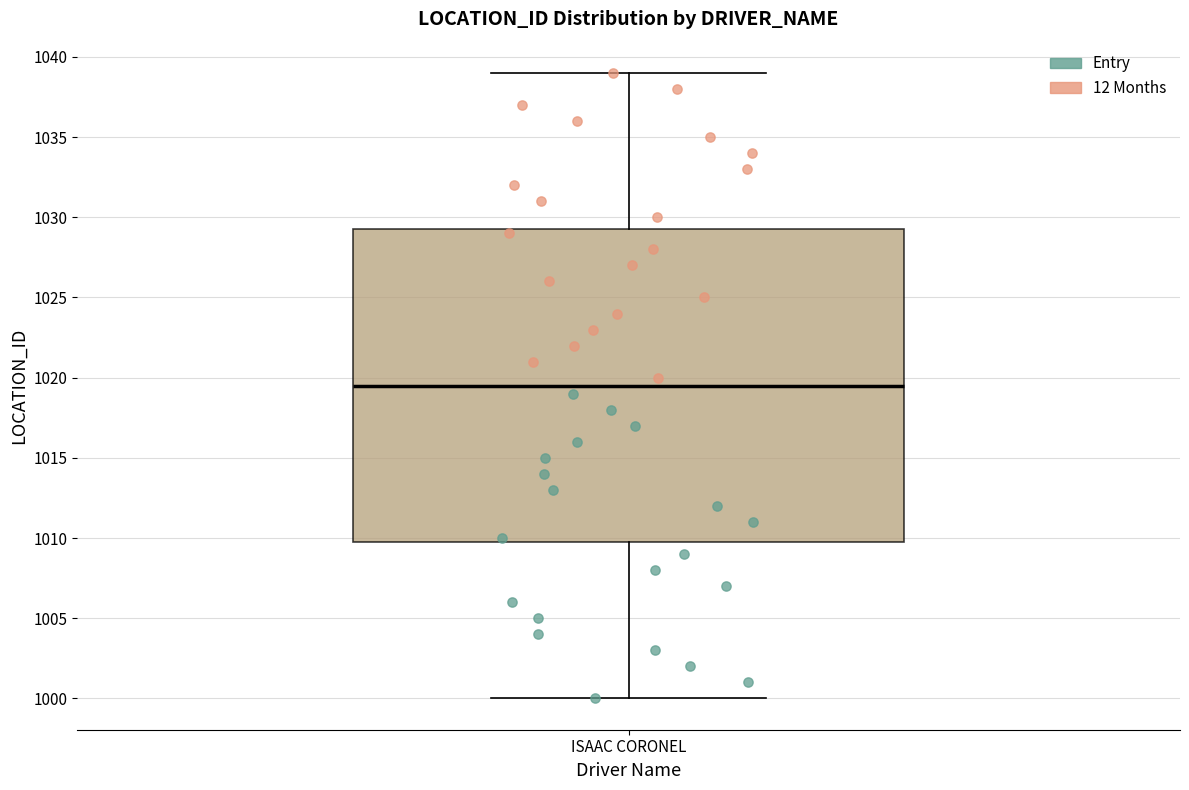

Transcribe this box plot: give where the median line is, the range the box spans, and where the two whiskers end, as read against the y-axis. The values are not printed on the chart, so give them approximately, as read against the axis.

median 1019.5, box 1010.0 to 1029.5, whiskers 1000.0 to 1039.0